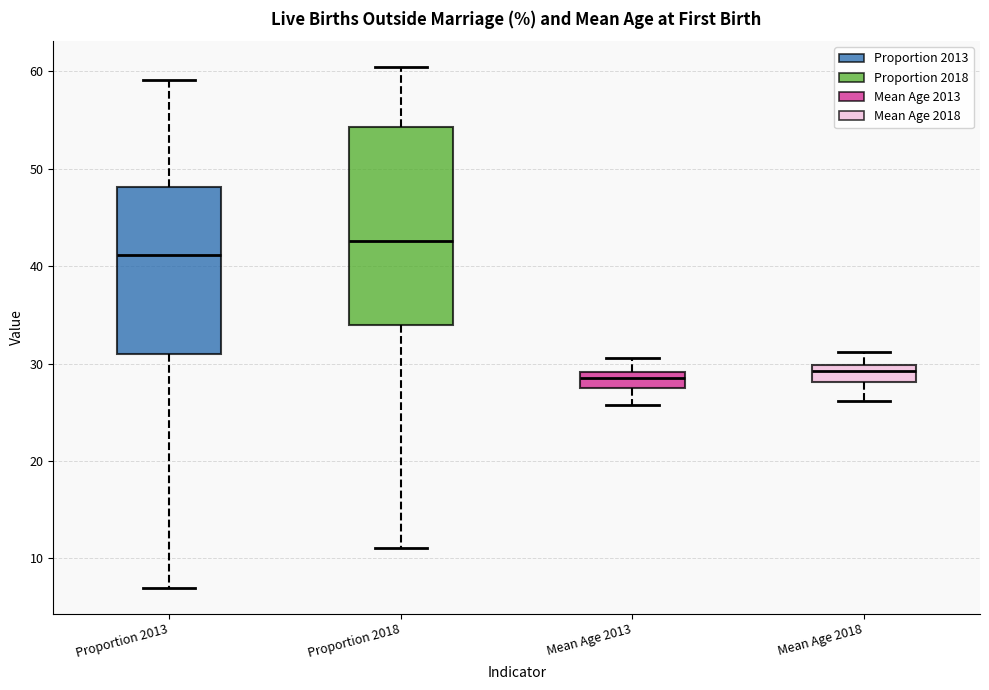

Which box's median line is the highest?

Proportion 2018